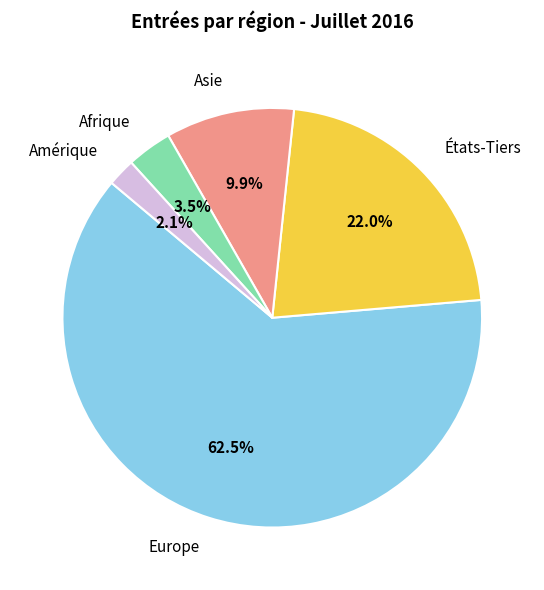

What is the largest slice in the pie chart?

Europe